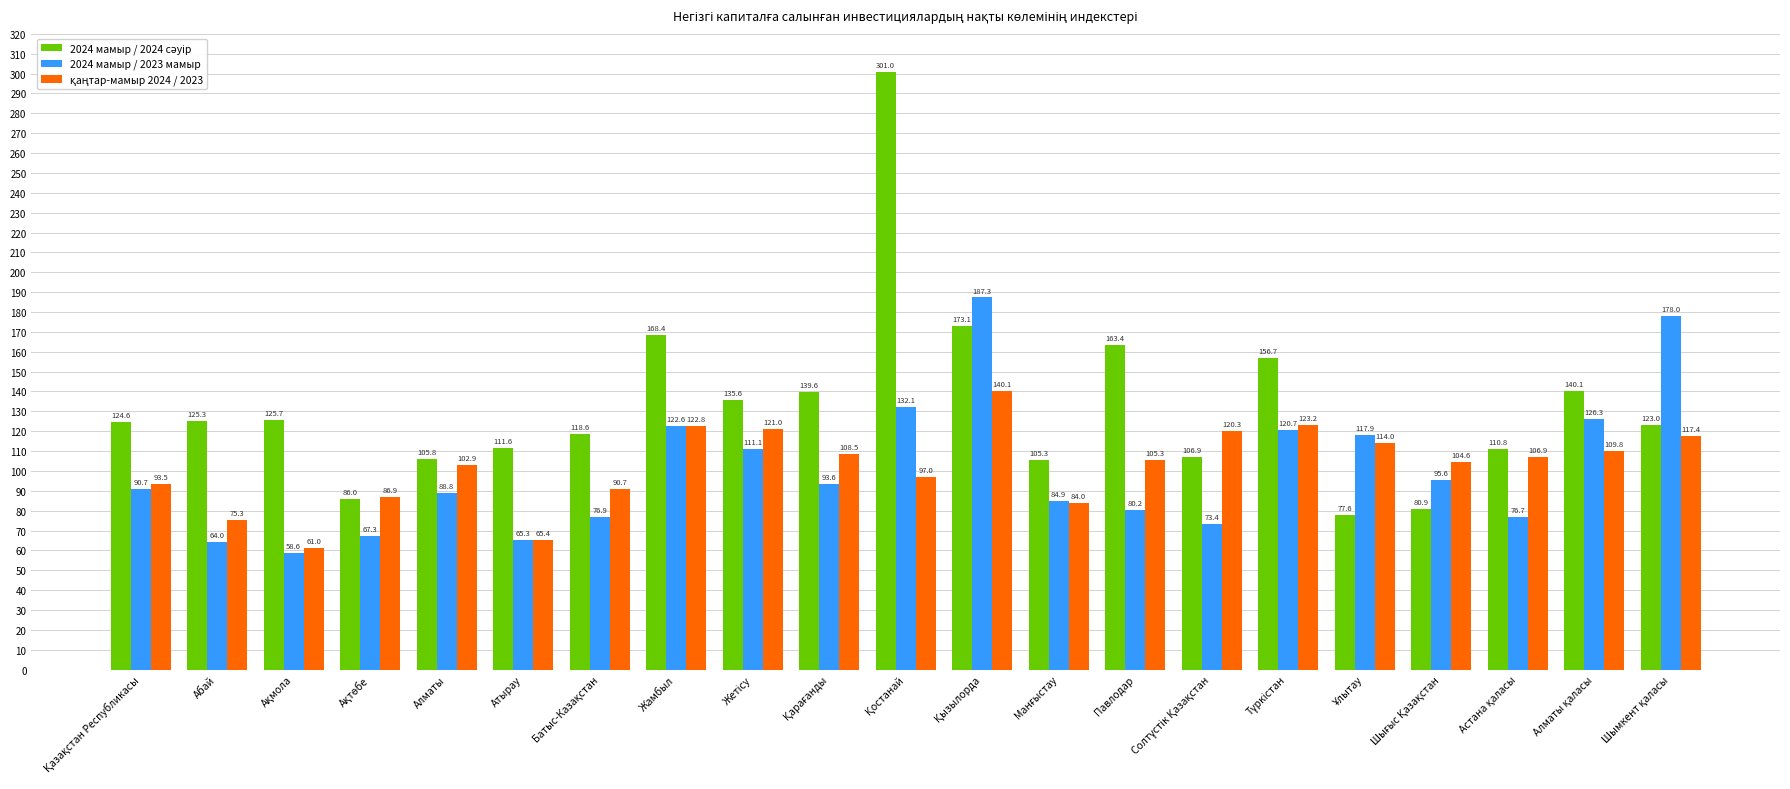

What is the greatest value displayed?

301.0